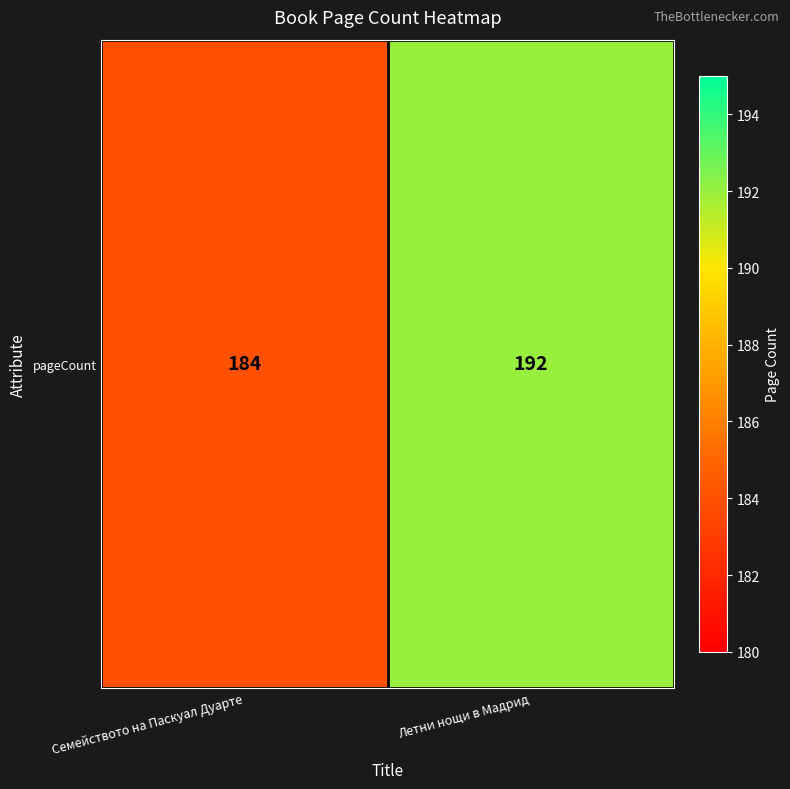

Is it true that the value at Летни нощи в Мадрид is 266?

False